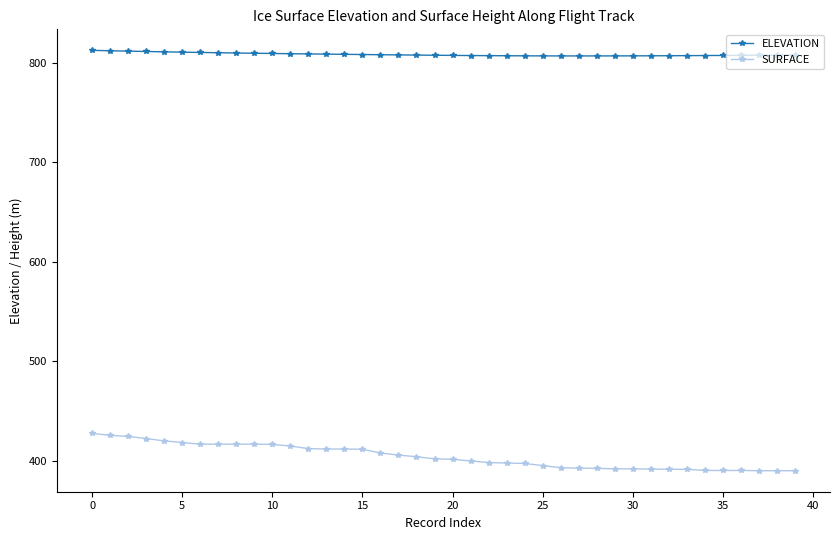

Which series has the largest range (max minus min)?

SURFACE